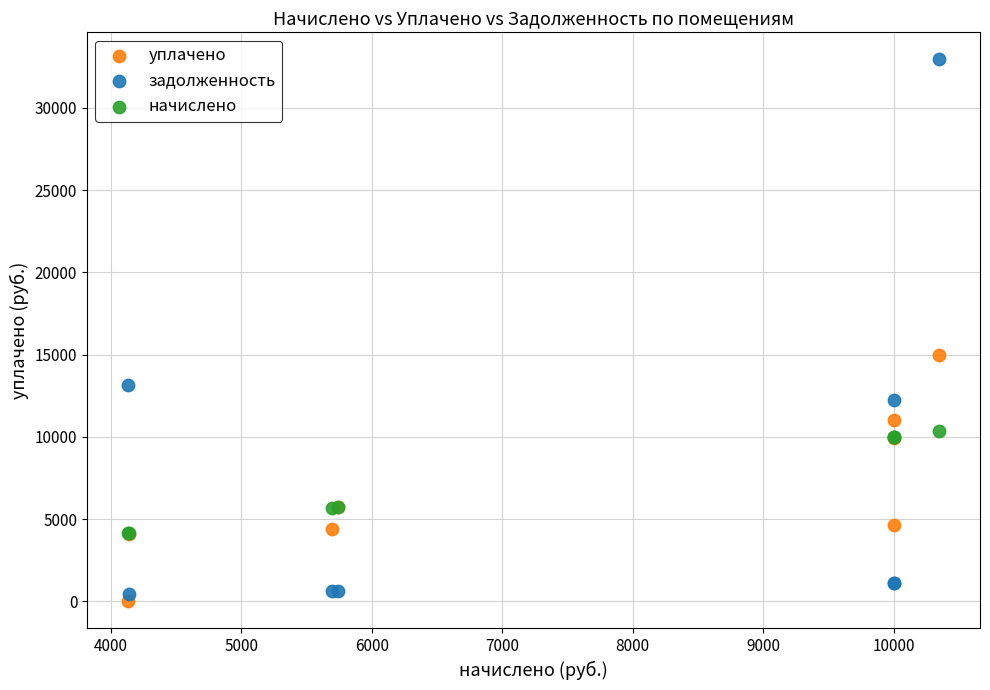

Which series contains the lowest Y value?

уплачено